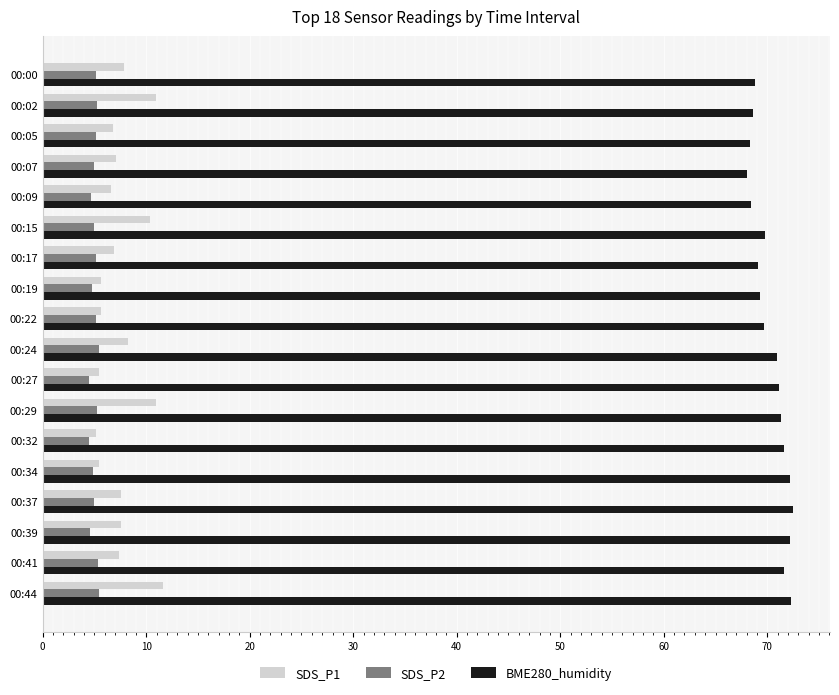

Which series has the widest spread of values?

SDS_P1